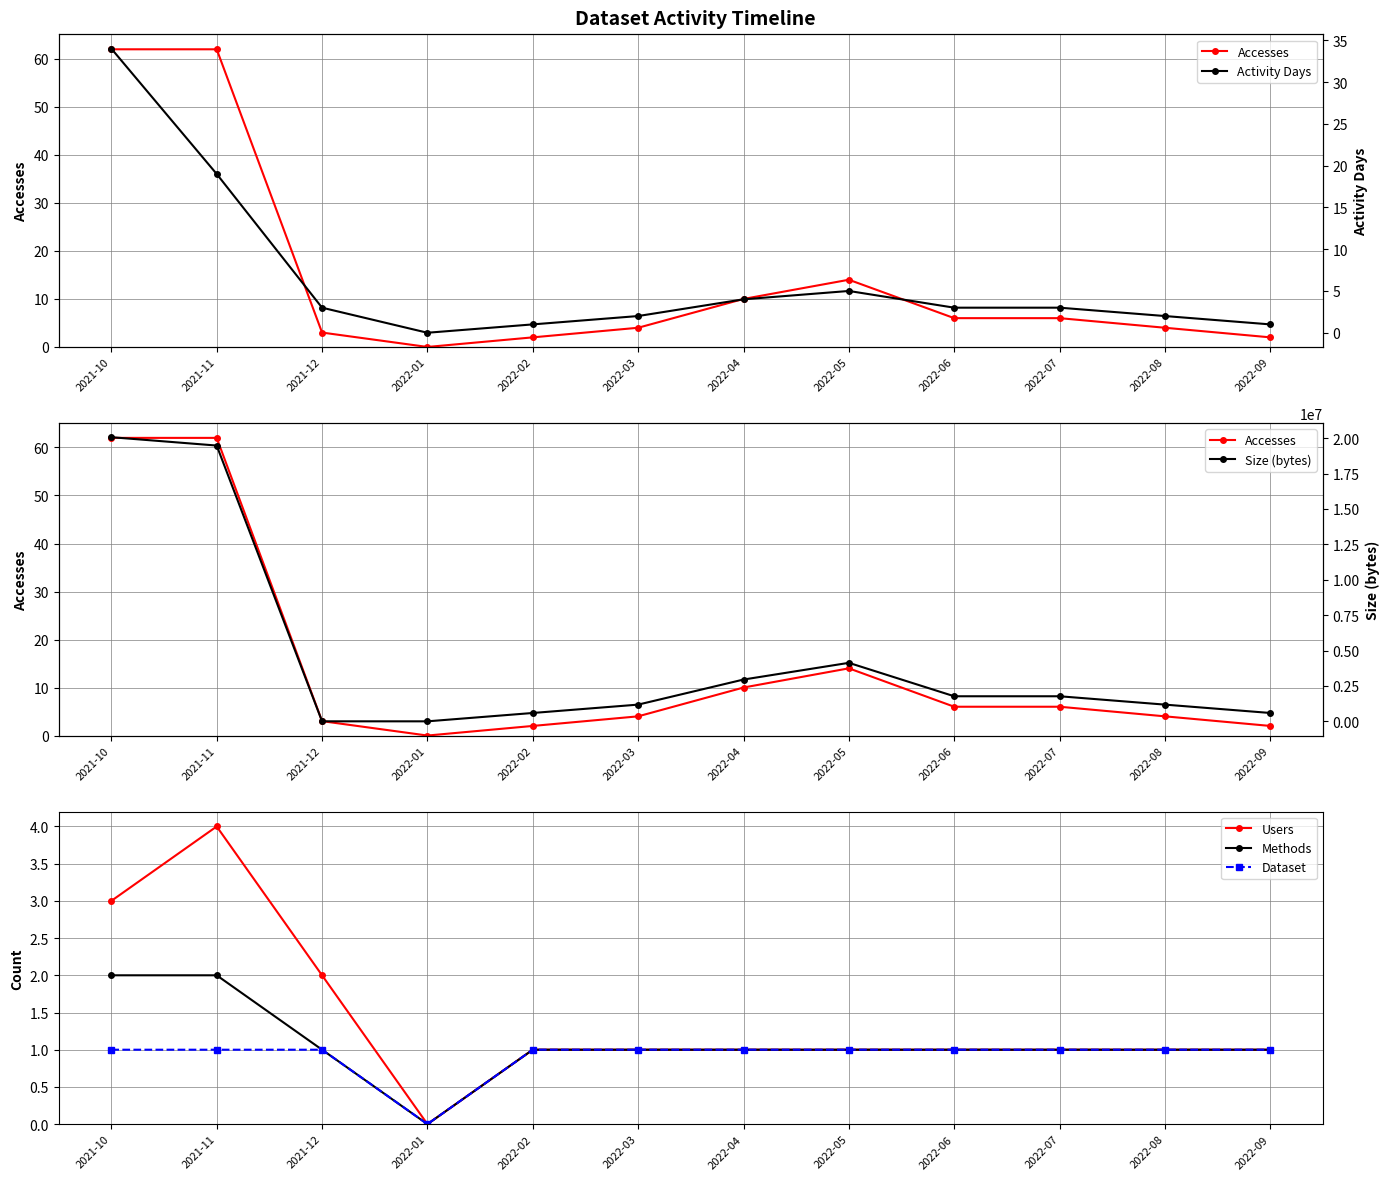

How many values in the Size (bytes) series exceed 1771143?

4